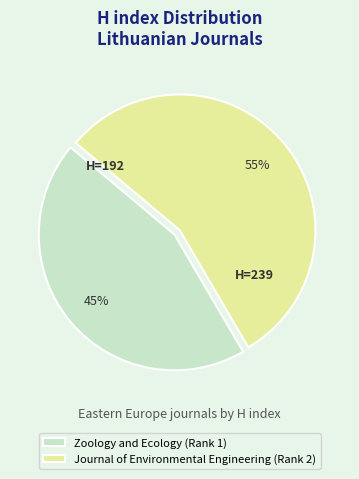

What is the largest slice in the pie chart?

Journal of Environmental Engineering (Rank 2)